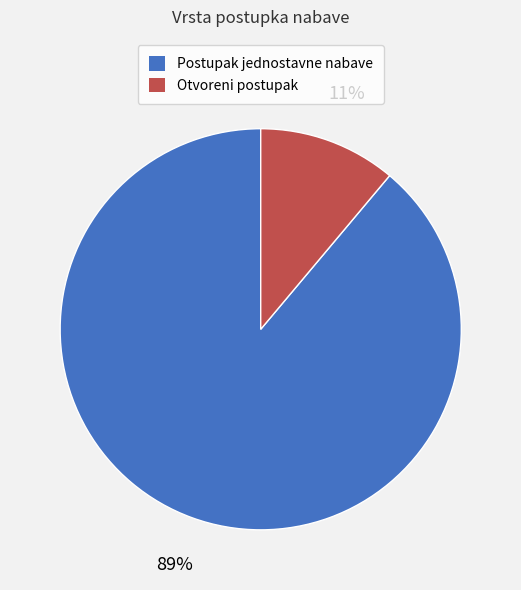

To the nearest percent, what is the difference between the Otvoreni postupak and Postupak jednostavne nabave slice percentages?

78%